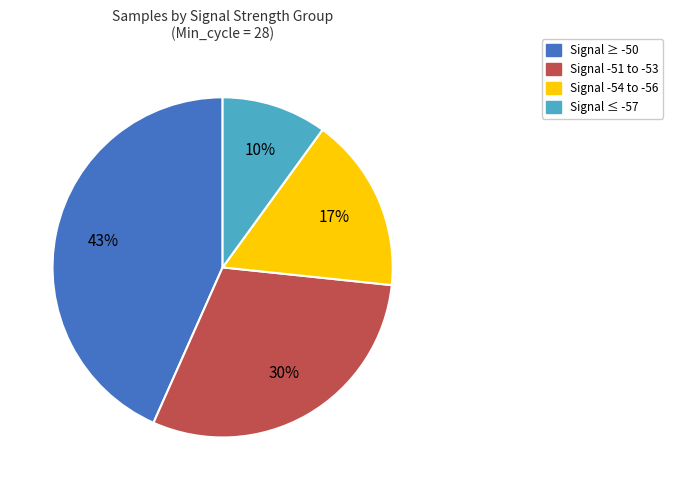

What percentage is the Signal ≥ -50 slice, to the nearest percent?

43%